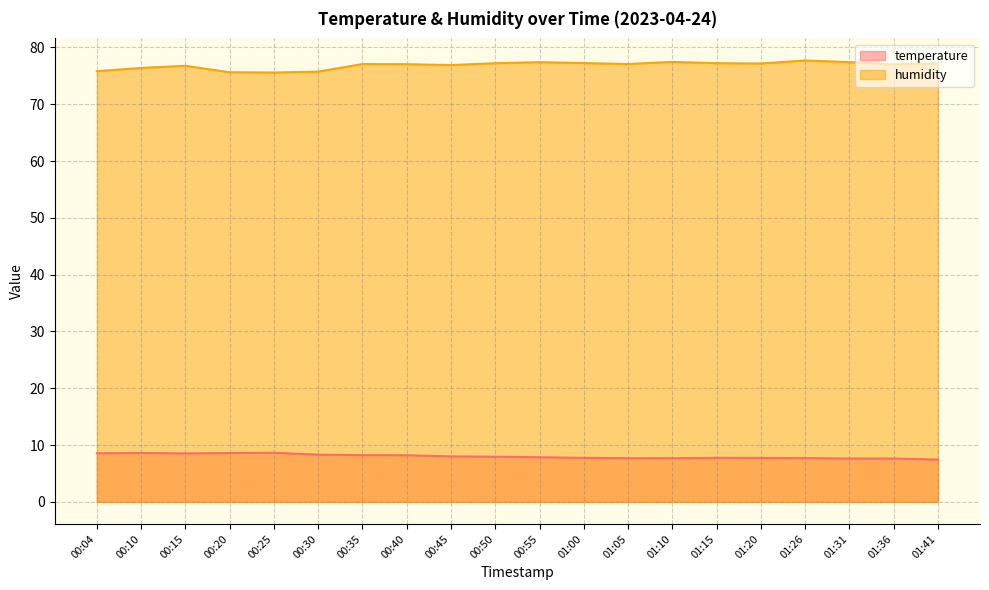

At 00:35, list the series in order from largest to smallest.

humidity, temperature